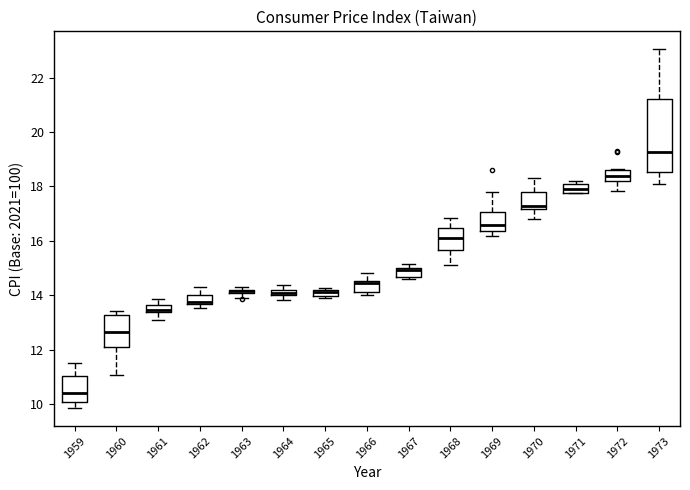

Which box is the tallest, from its lower edge to its upper edge?

1973